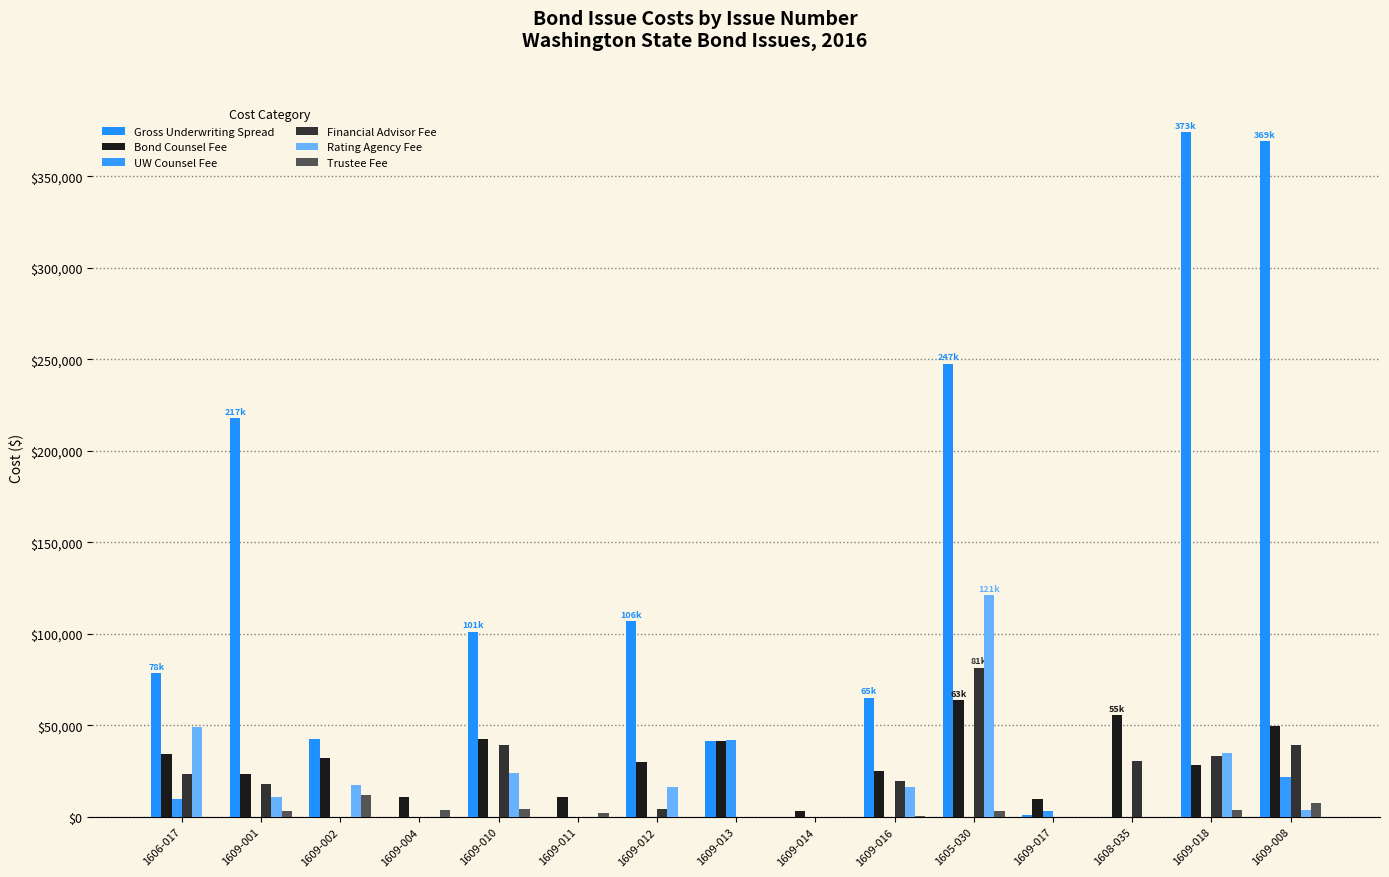

Where does the Gross Underwriting Spread series first go above 65111?

1606-017